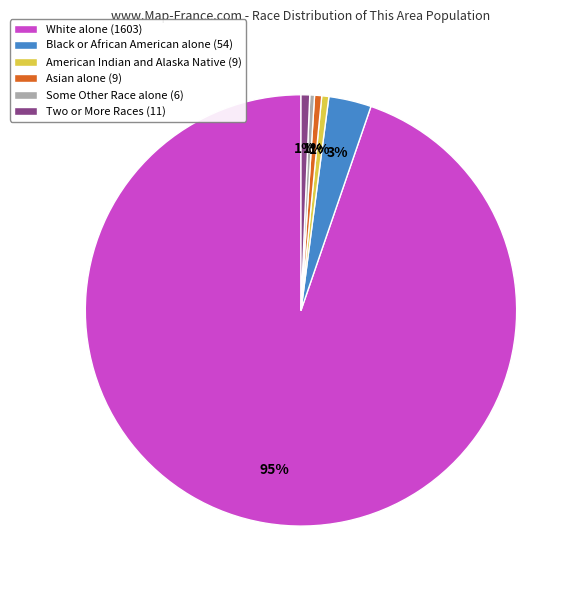

Approximately how many times larger is the value at Asian alone (9) compared to American Indian and Alaska Native (9)?

1.0